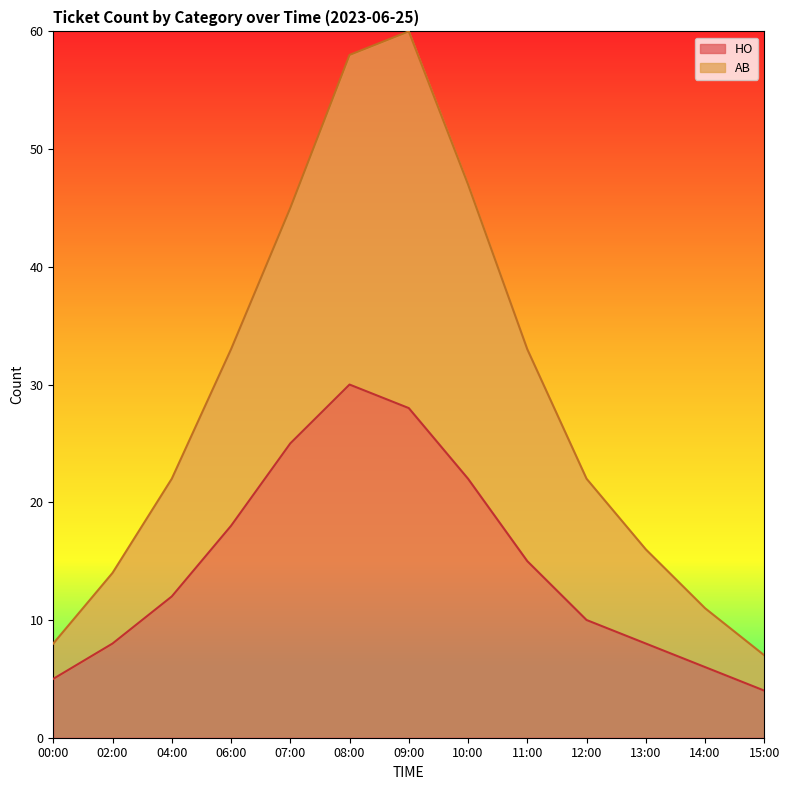

True or false: HO and AB intersect in this chart.

False